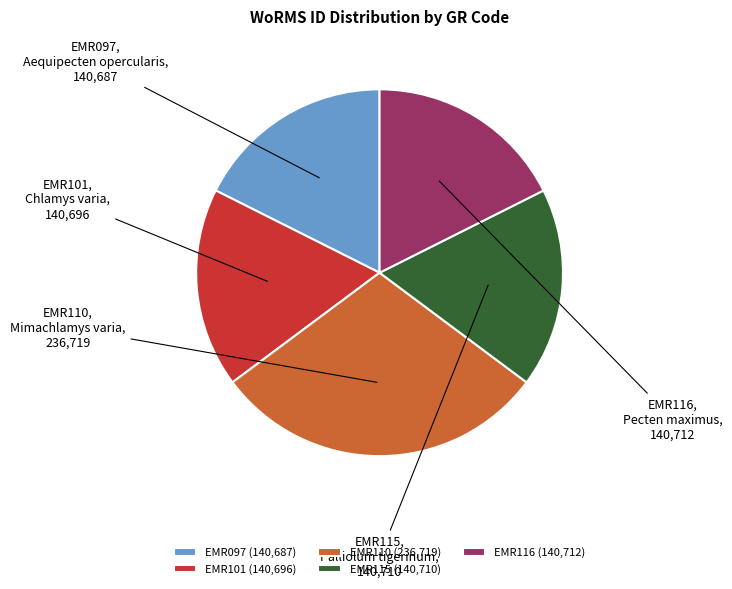

Is it true that EMR115 is 18% of the pie?

True